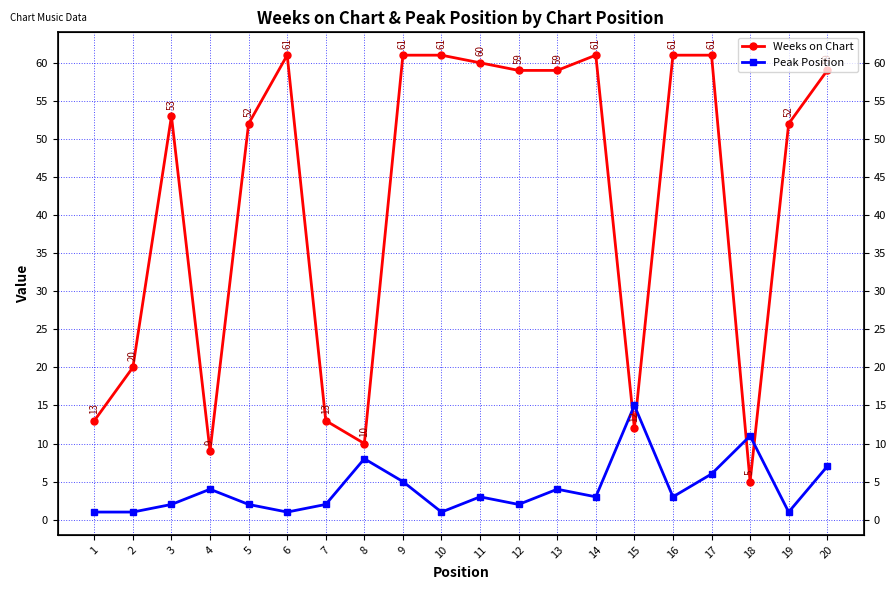

True or false: Weeks on Chart has more than 1 interior local peaks.

True